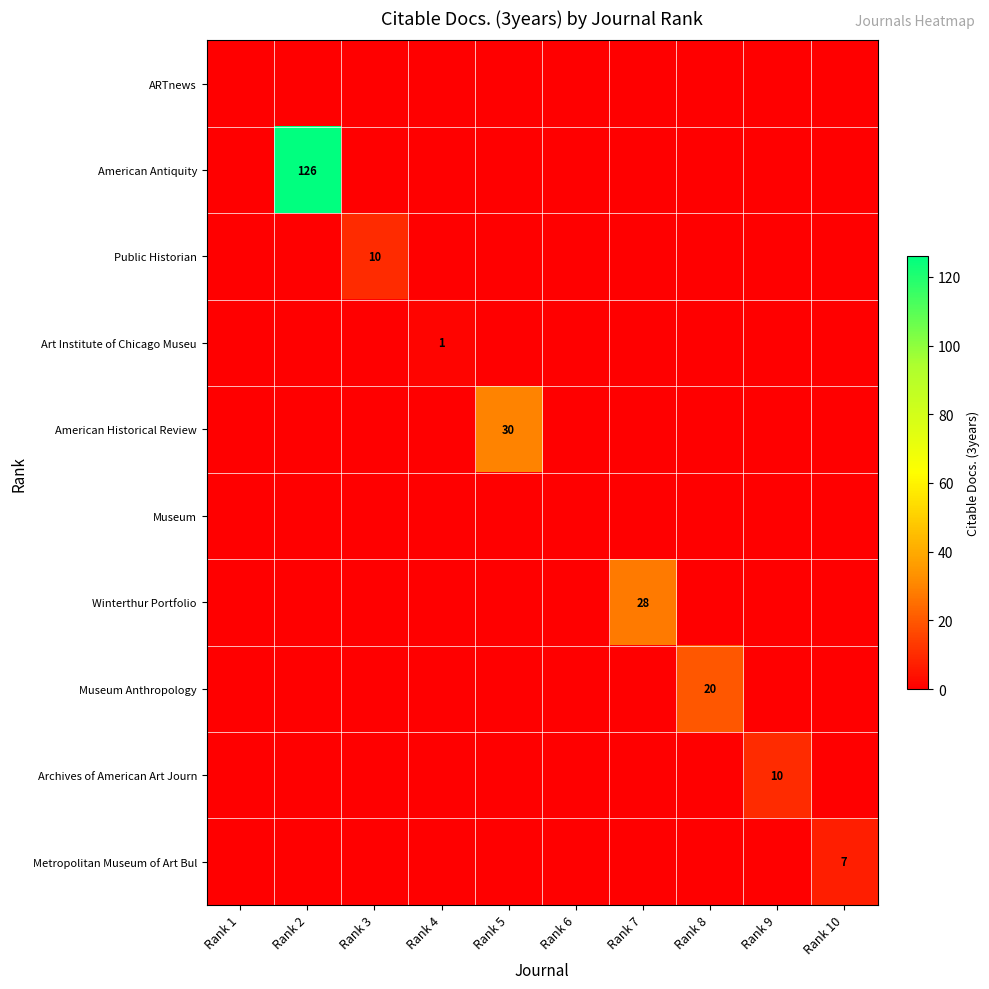

Is it true that Art Institute of Chicago Museu equals 1 at Rank 4?

True